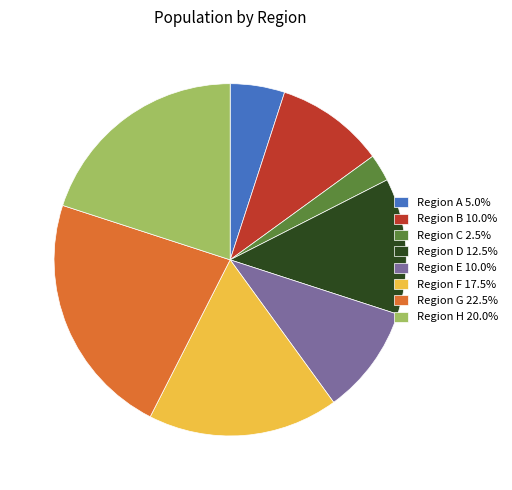

Approximately how many times larger is the value at Region D 12.5% compared to Region E 10.0%?

1.2